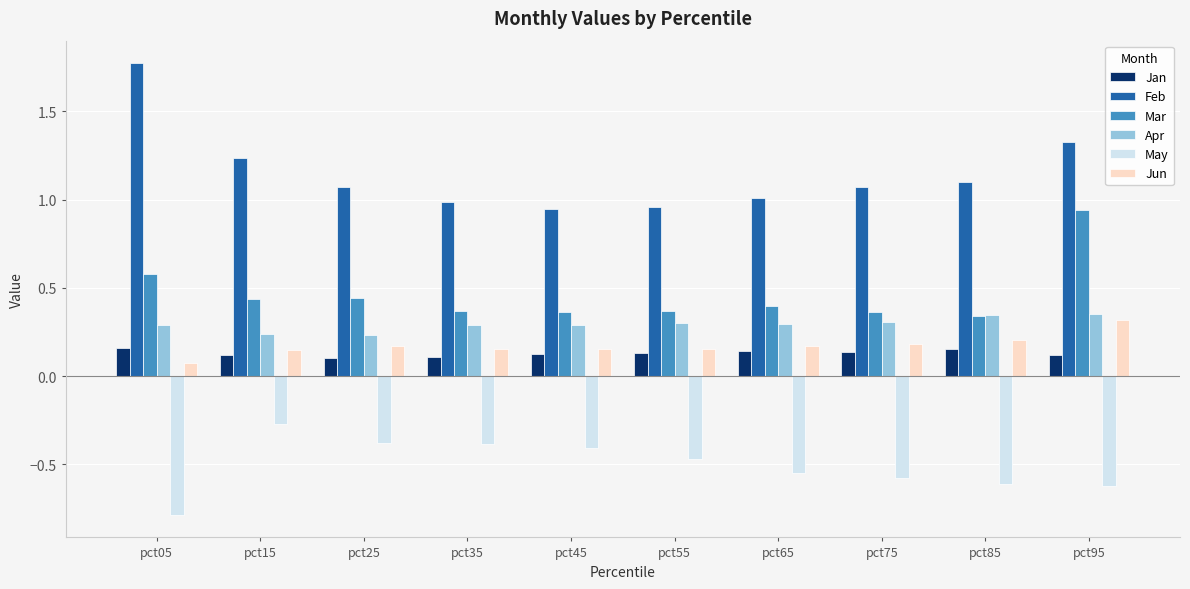

How many bars are there in total?

60